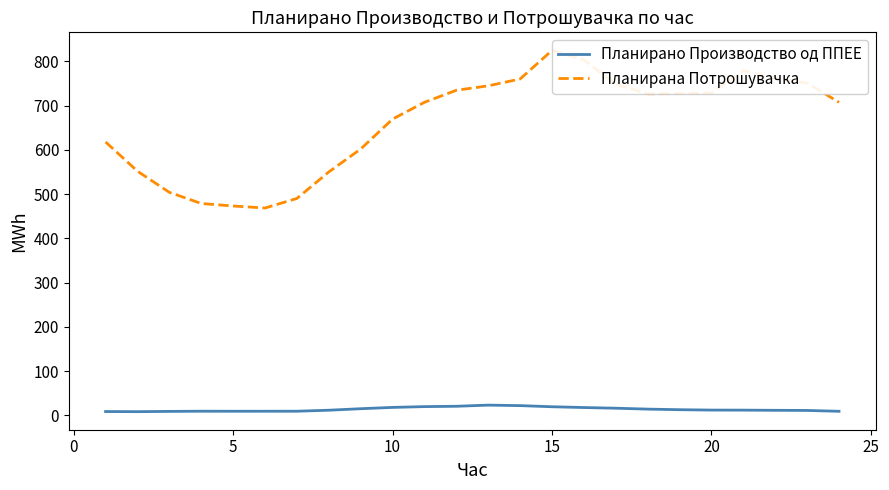

What is the difference between the second highest and minimum values in the Планирана Потрошувачка series?

334.7